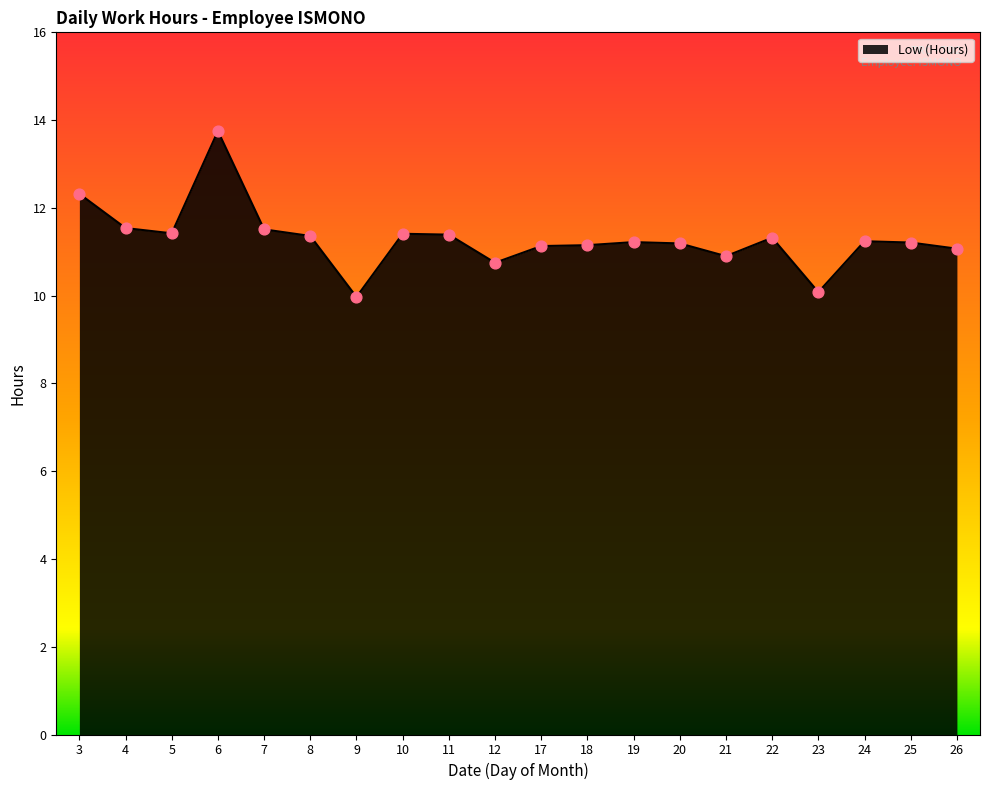

Which has a higher value, 18 or 21?

18